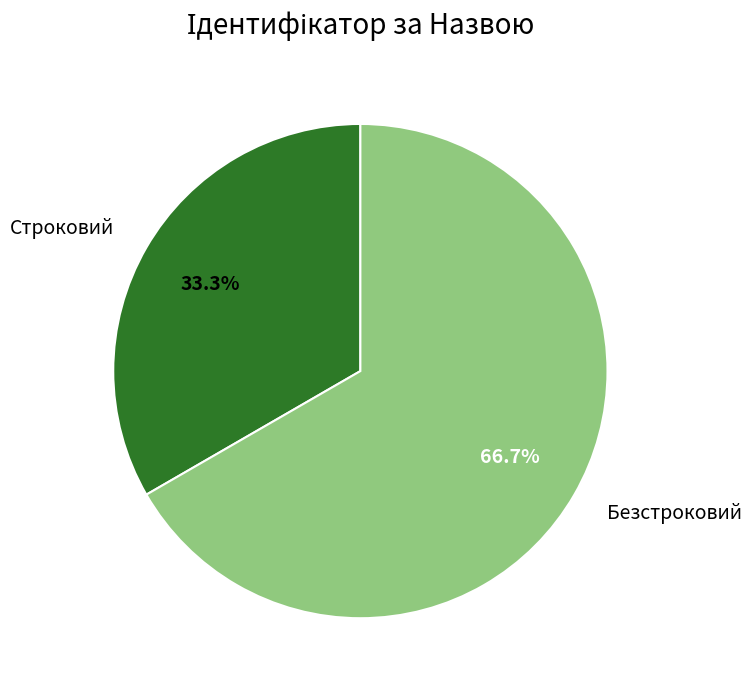

How many segments does this pie chart have?

2